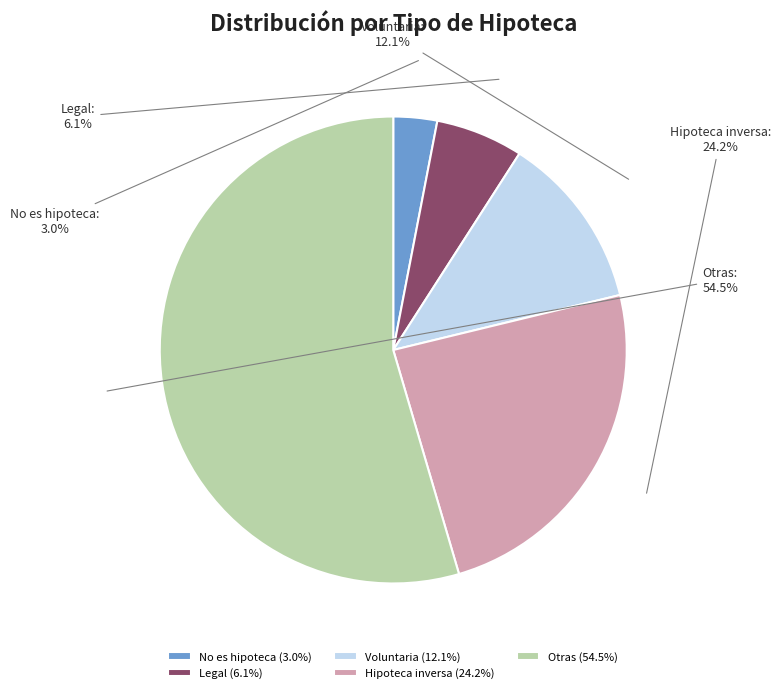

What is the smallest slice in the pie chart?

No es hipoteca